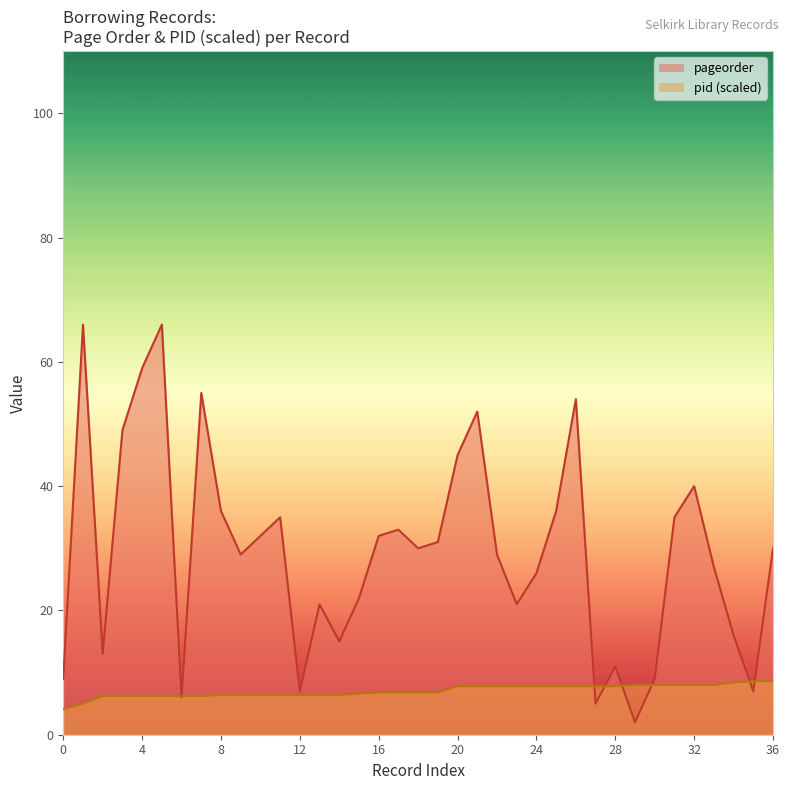

Does the chart have visible grid lines?

No